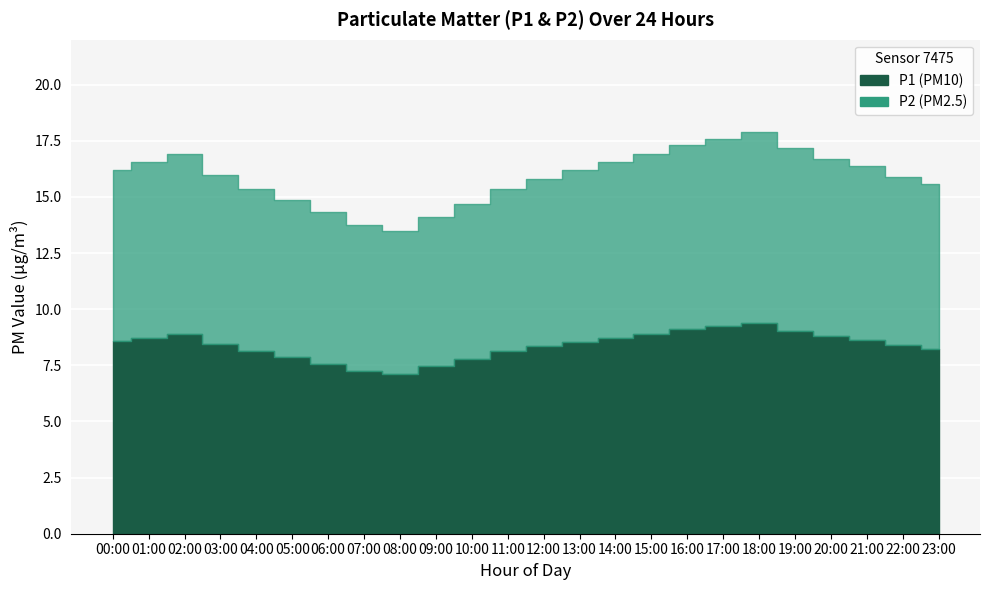

At 08:00, list the series in order from largest to smallest.

P1, P2